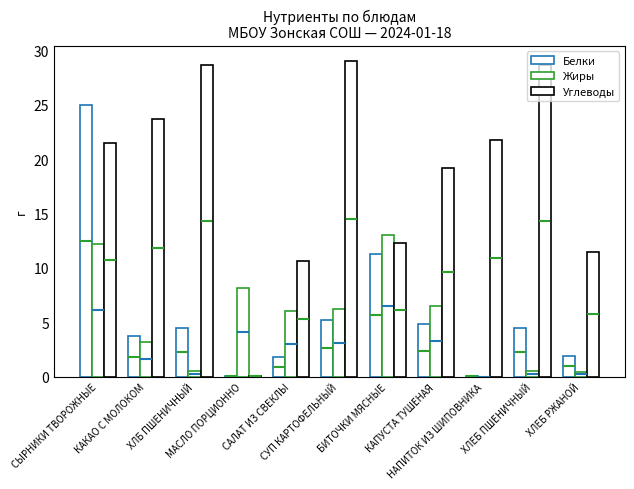

Are the bars grouped side by side (vs. stacked)?

Yes